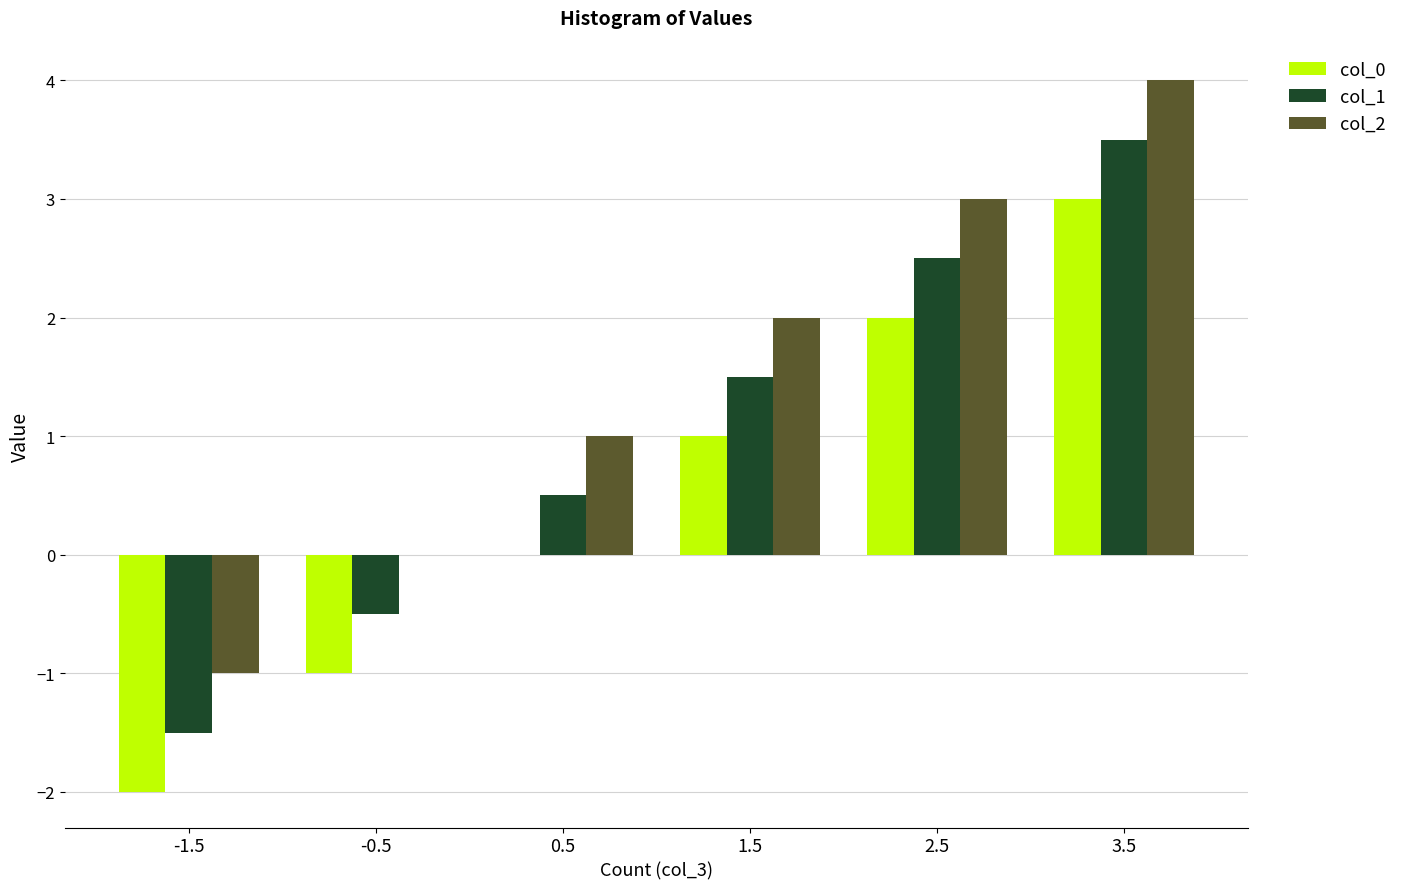

How many categories are shown in the chart?

6